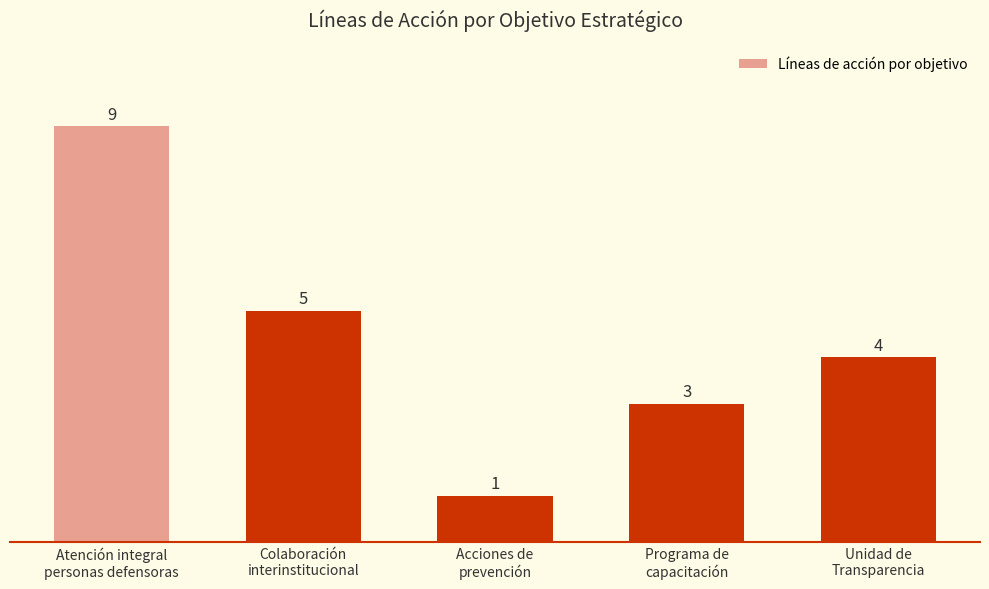

How many data points are less than 4?

2